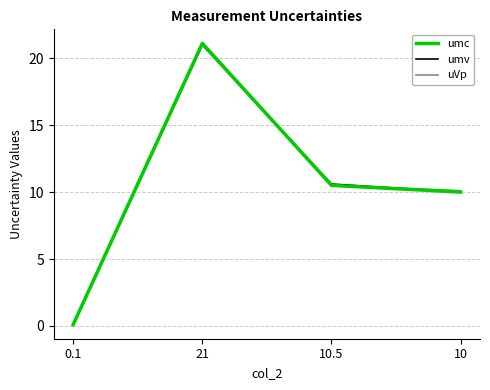

What is the greatest value displayed?

21.1